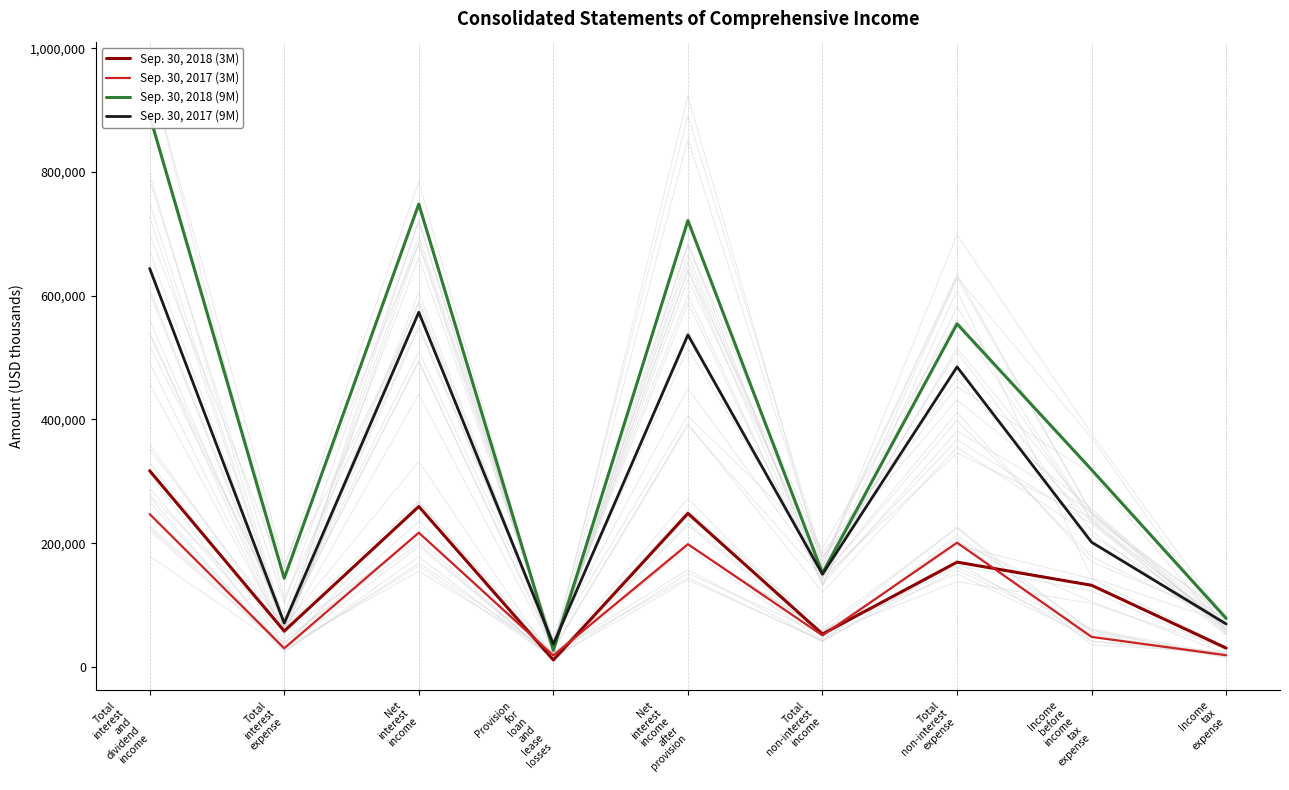

What is the label of the 2nd point from the left?

Total
interest
expense